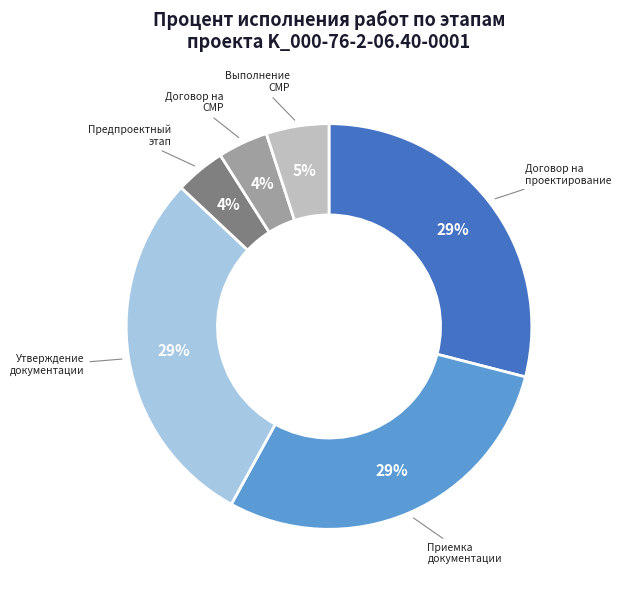

Does Утверждение документации represent more than half of the total?

No